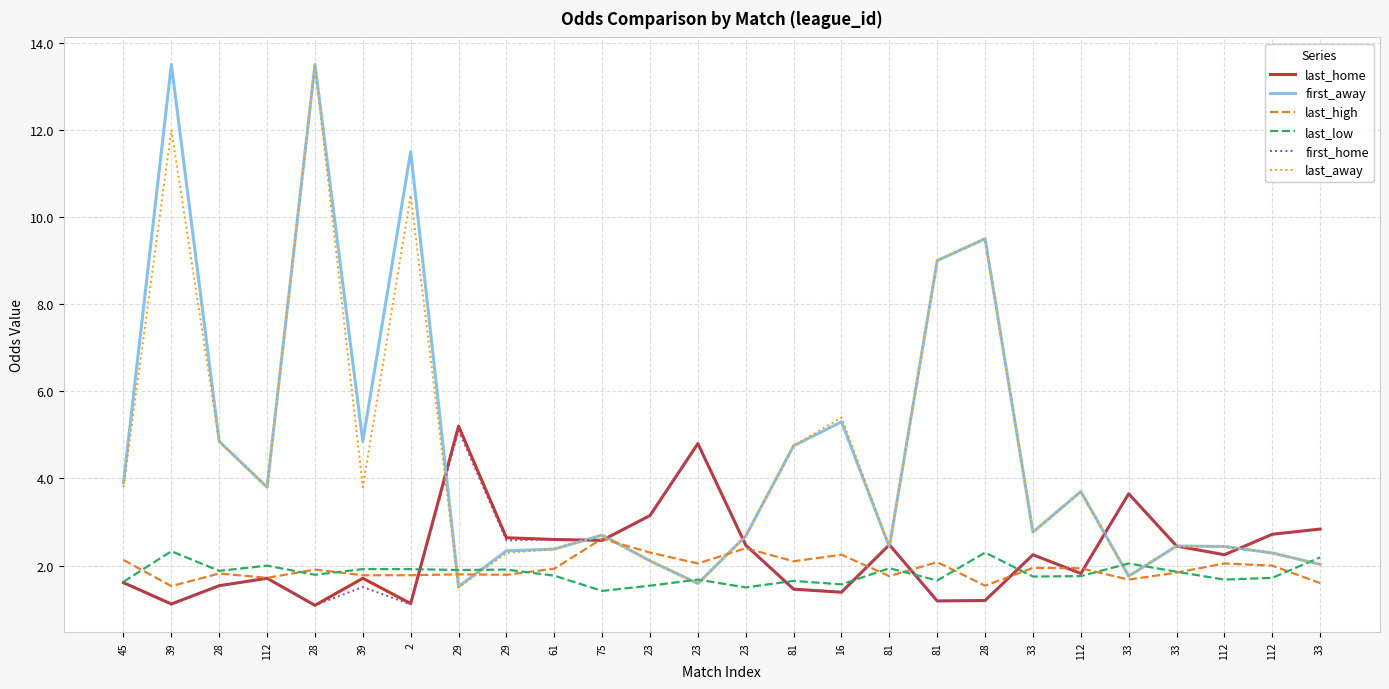

Is the value of last_low at 112 greater than the value of last_high at 112?

Yes